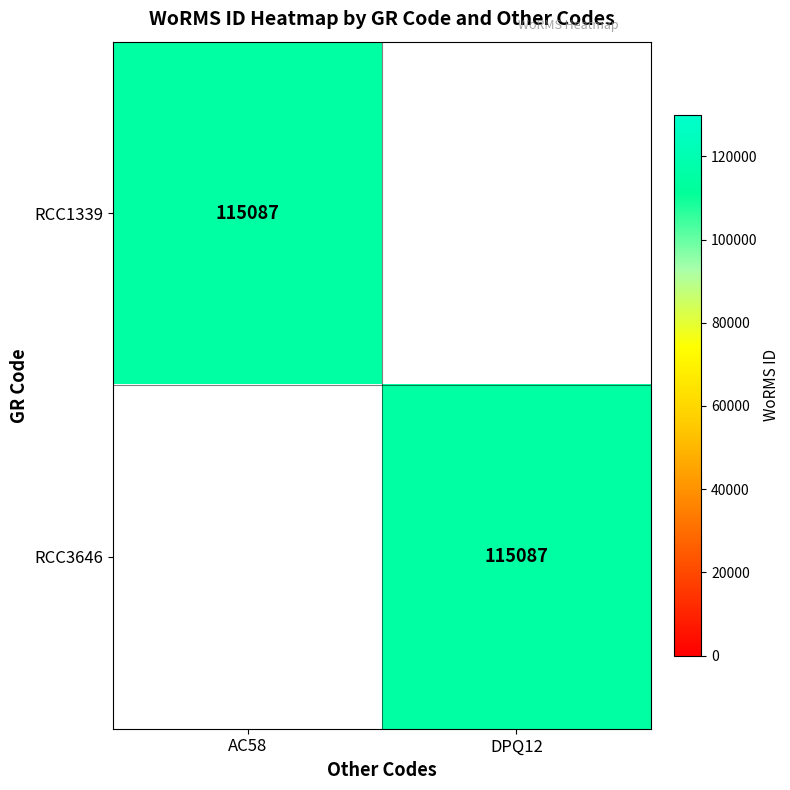

The RCC3646 series shows 115087 at DPQ12. True or false?

True